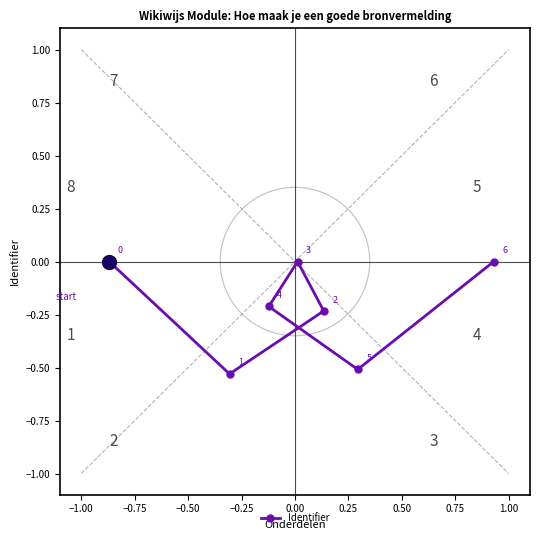

What is the sum of all values?

-1.5